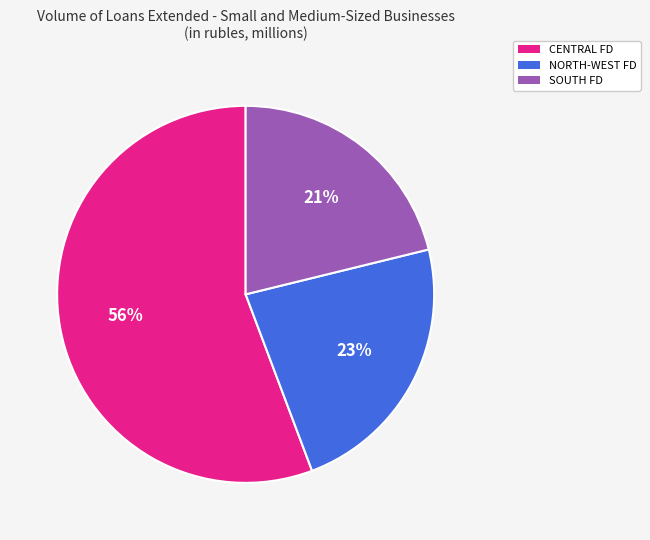

How many segments does this pie chart have?

3